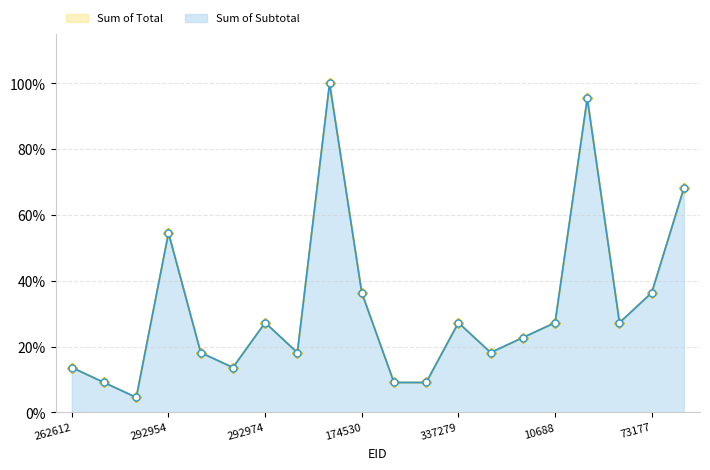

At which category is the sum across all series the highest?

8